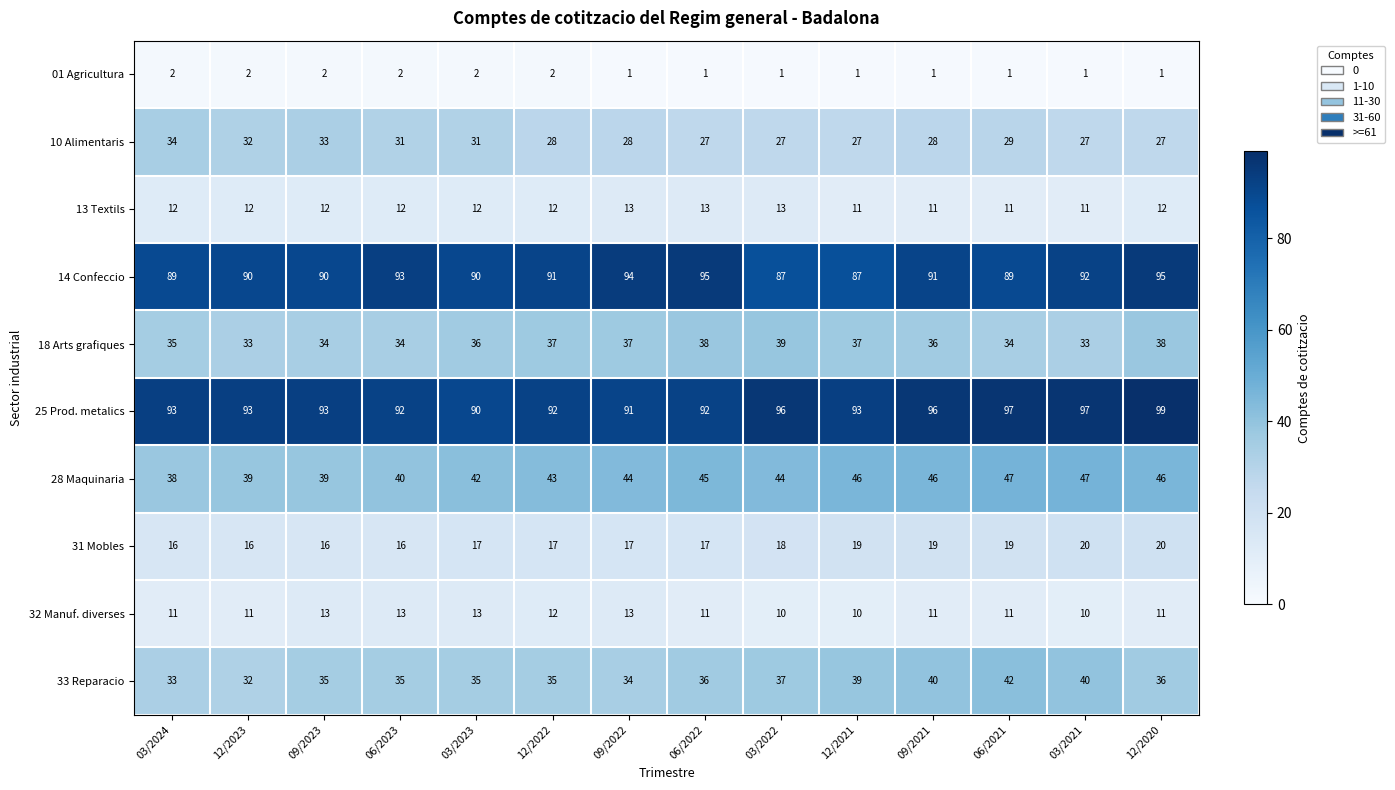

At which category is the sum across all series the highest?

12/2020